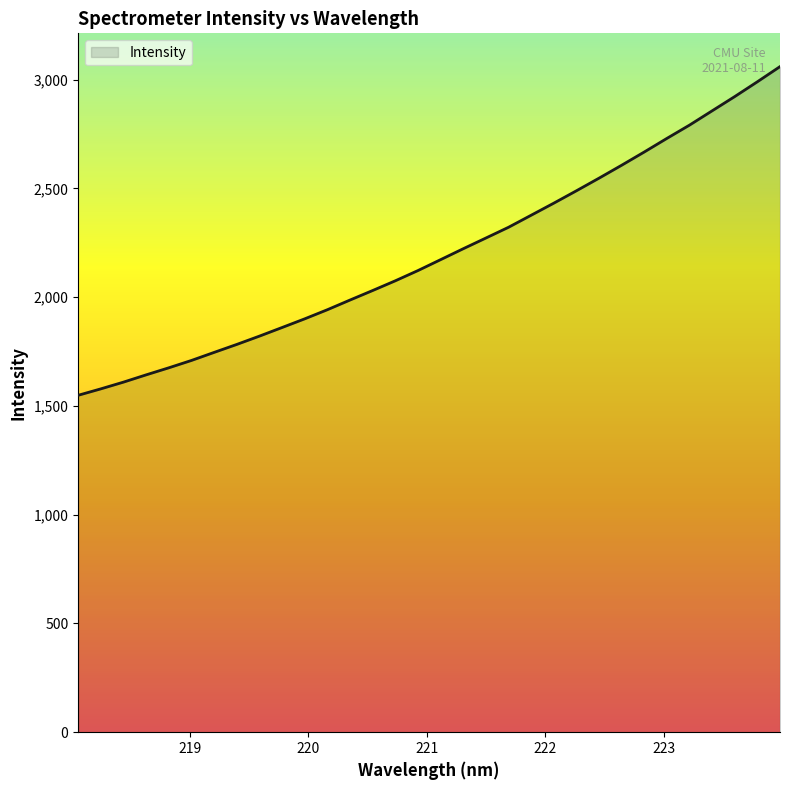

True or false: there are more than 1 points higher than both neighbors.

False